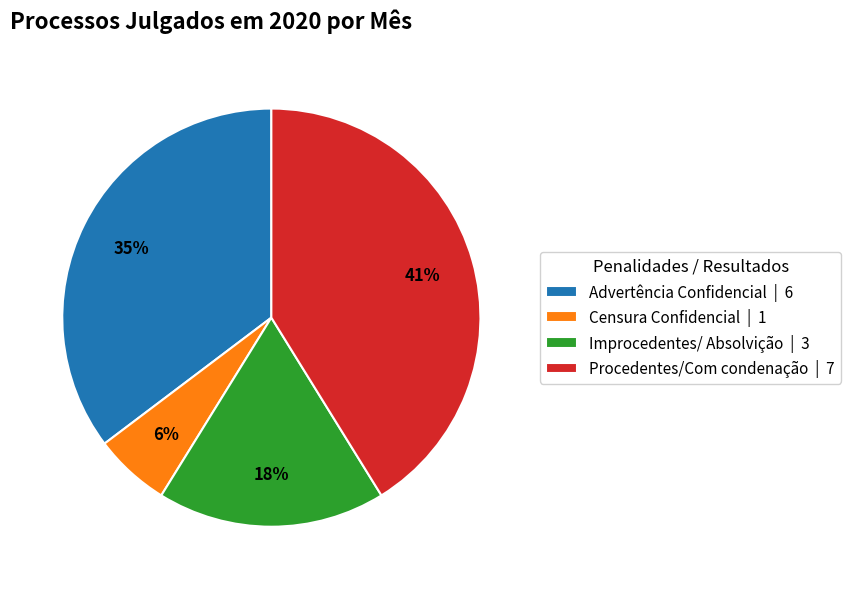

To the nearest percent, what is the difference between the largest and smallest slice percentages?

35%